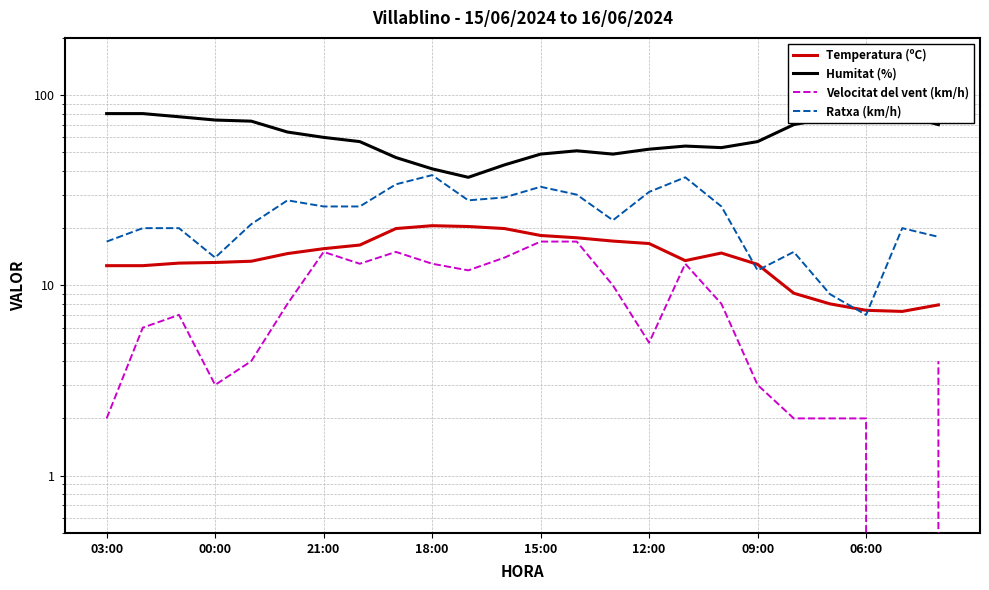

Count the number of data series in this chart.

4